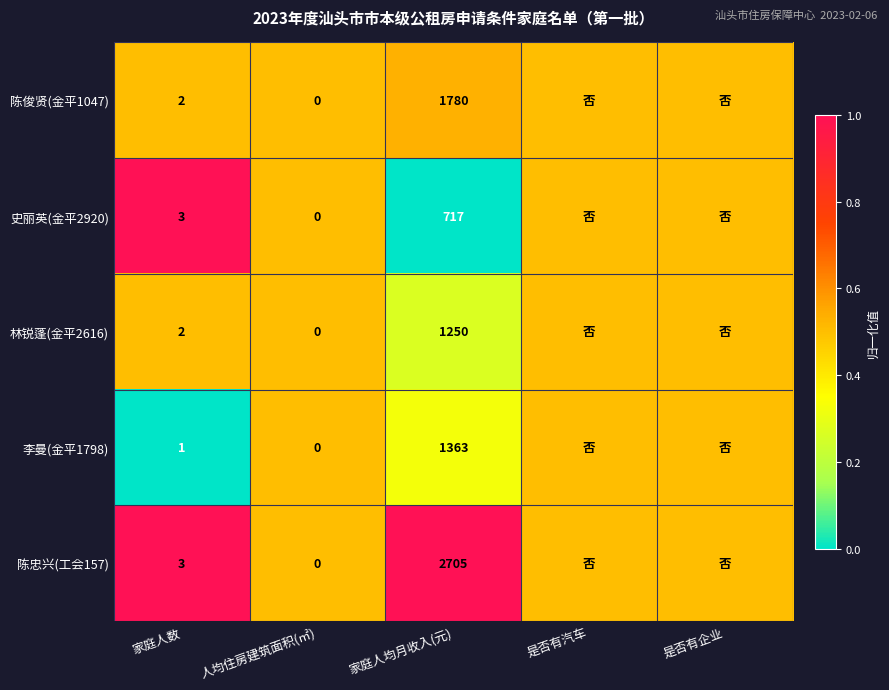

Is the value of 李曼(金平1798) at 家庭人数 greater than the value of 陈忠兴(工会157) at 家庭人均月收入(元)?

No